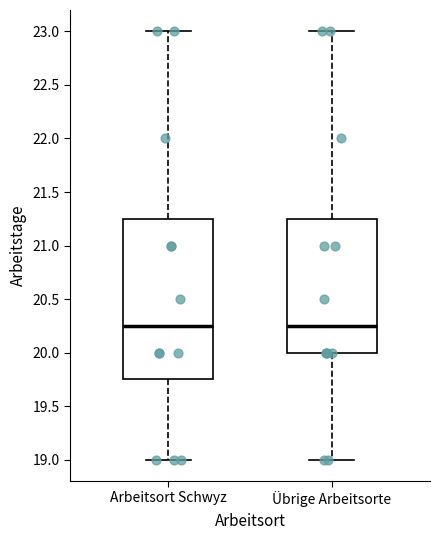

Comparing the boxes themselves (not the whiskers), which one is the tallest?

Arbeitsort Schwyz